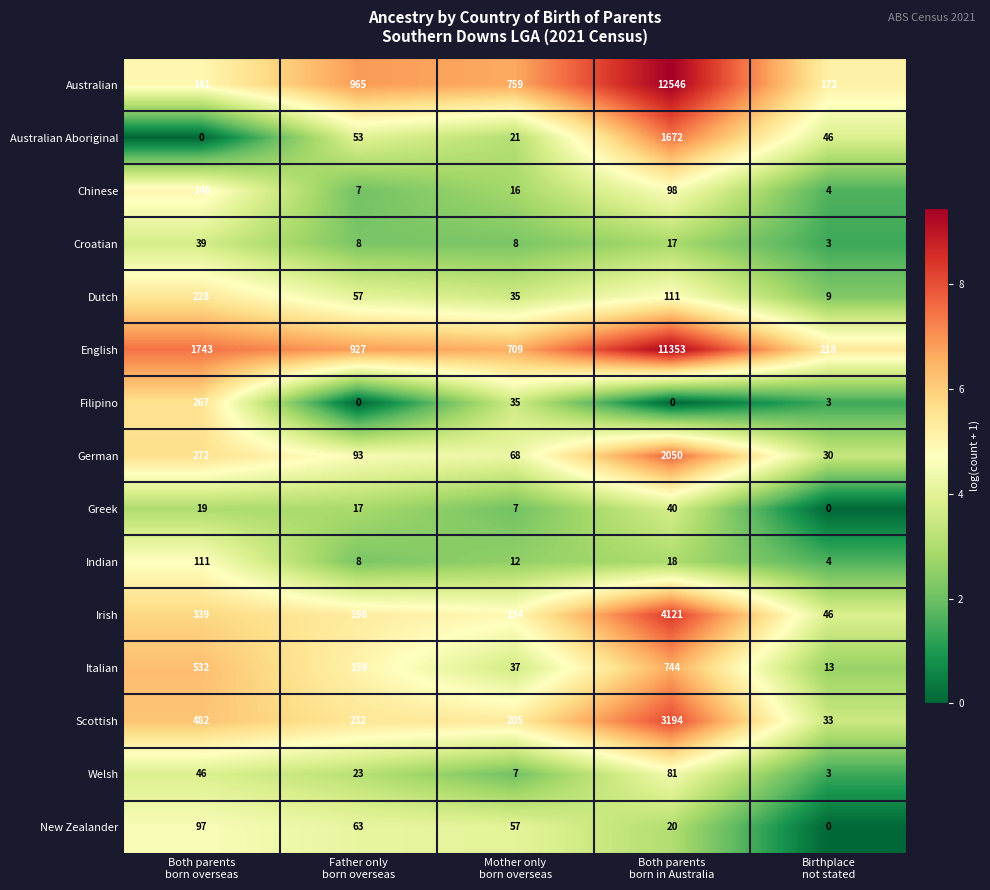

At which category is the sum across all series the highest?

Both parents
born in Australia